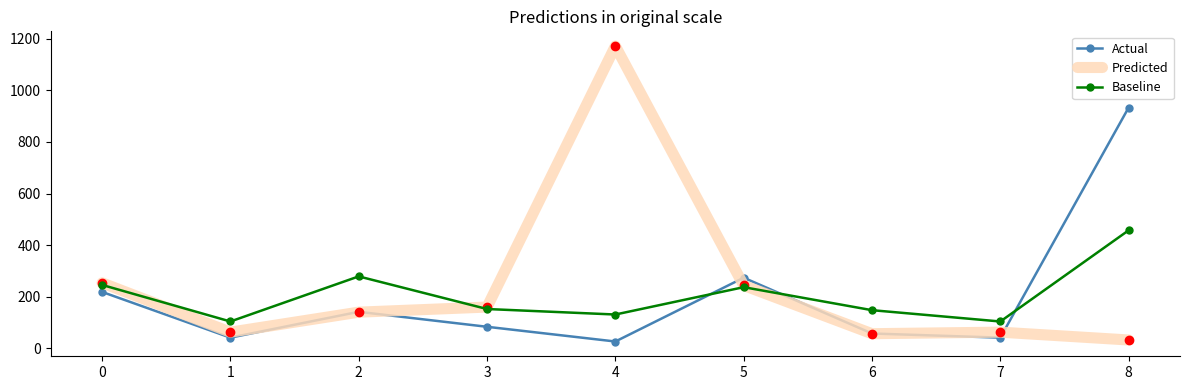

What is the difference between the second highest and second lowest values in the Actual series?

232.0